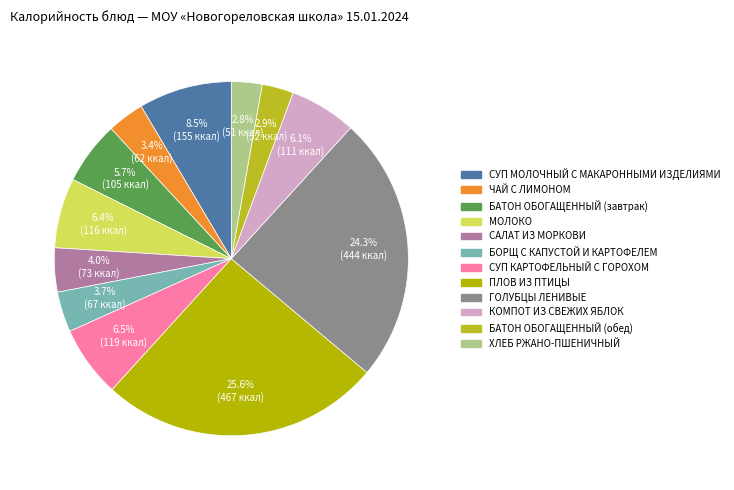

To the nearest percent, what portion does МОЛОКО represent?

6%